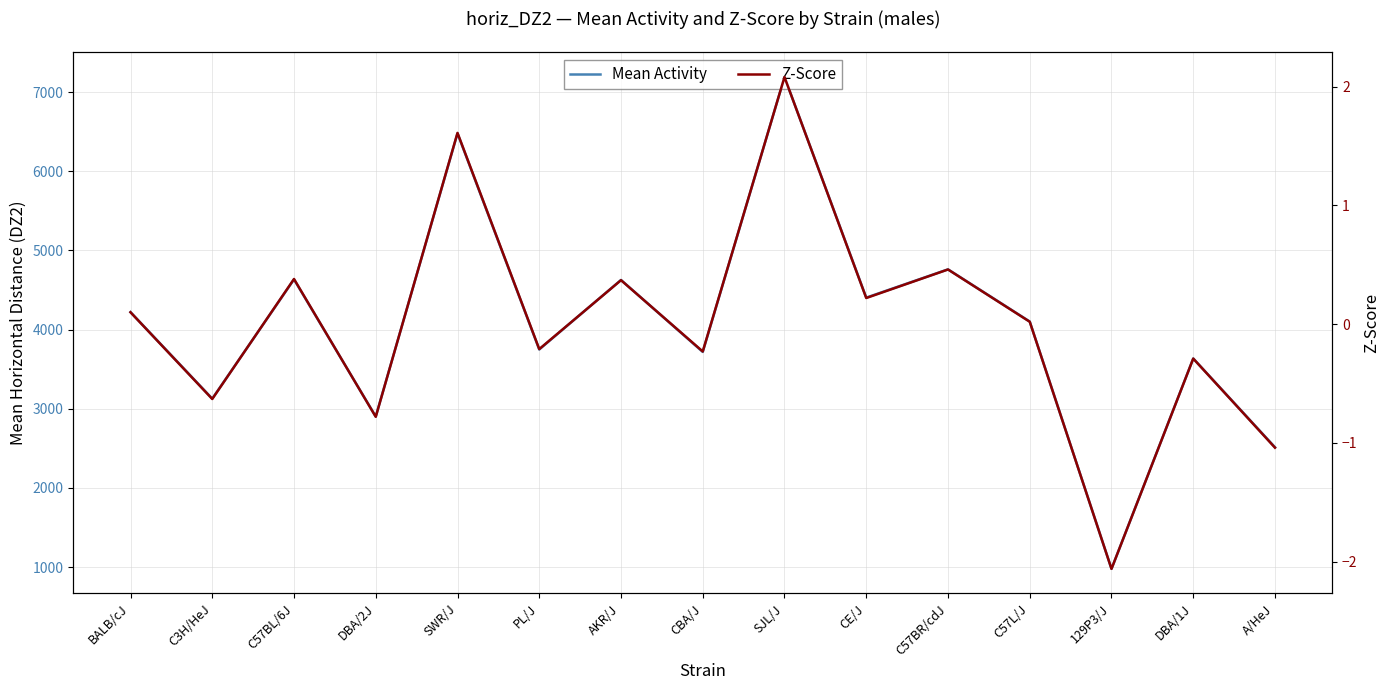

What is the spread (max minus min) of values at C57L/J?

4102.0